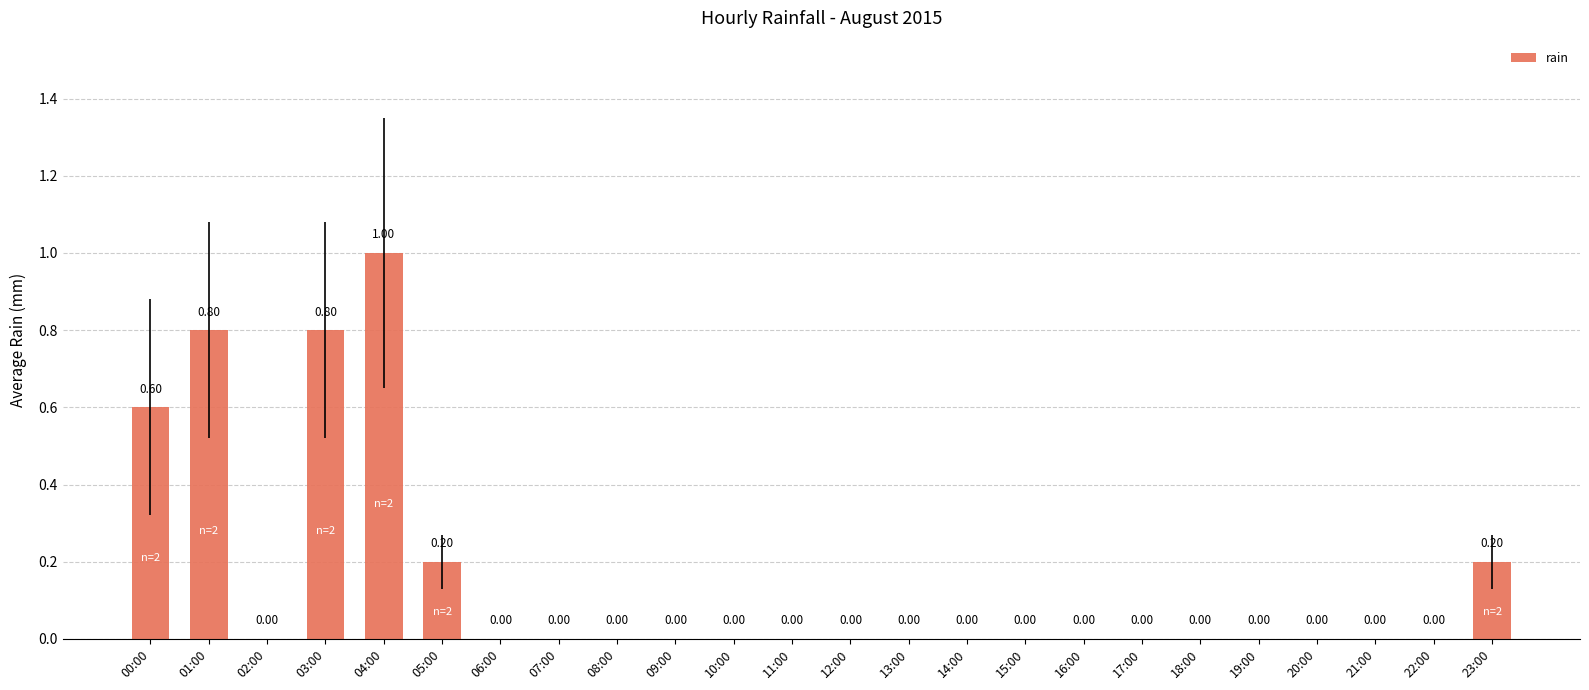

The value at 02:00 is 0.0. True or false?

True